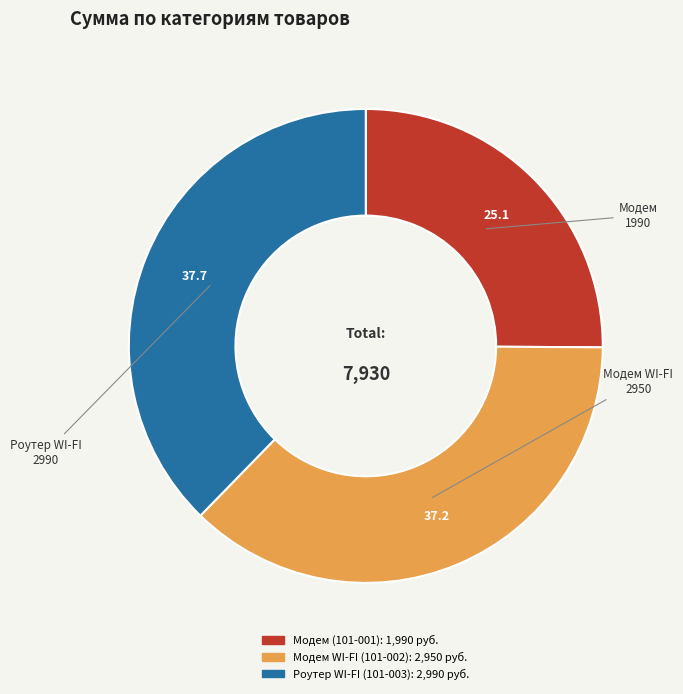

What is the largest slice in the pie chart?

Роутер WI-FI (101-003)